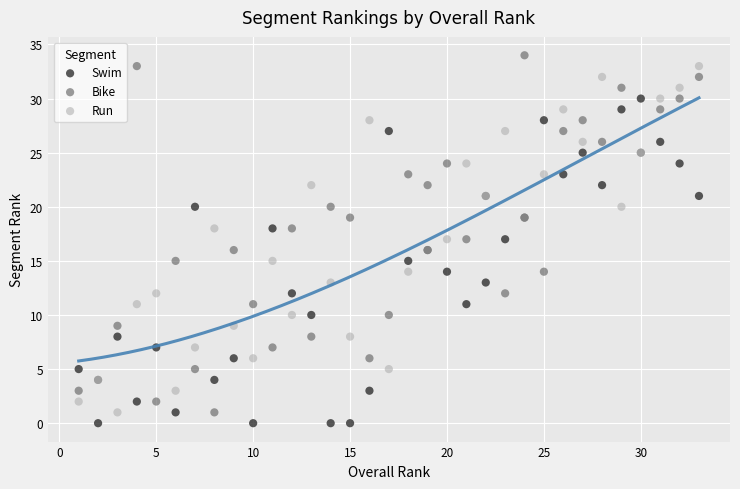

Which series reaches the maximum Y coordinate?

Bike